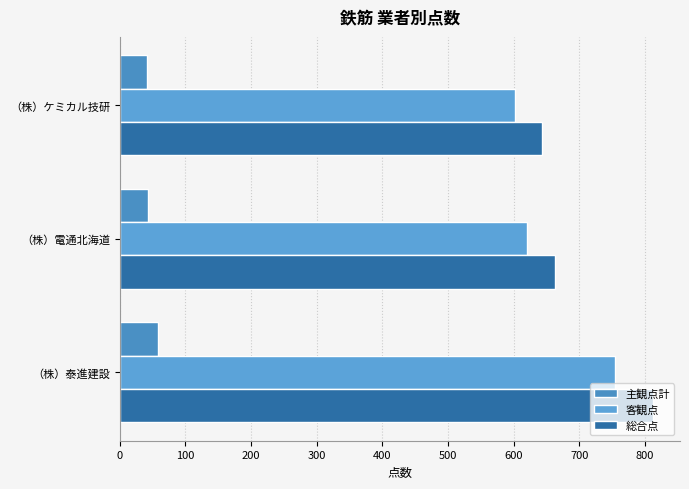

How many distinct data groups are displayed?

3